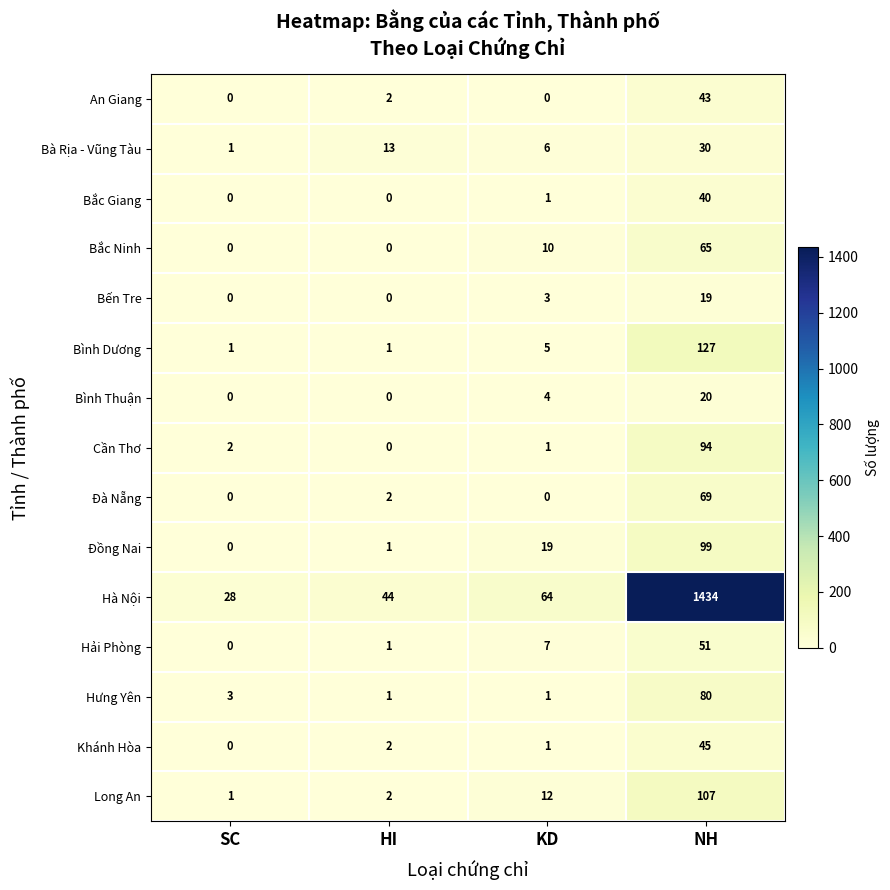

What is the sum of all An Giang values?

45